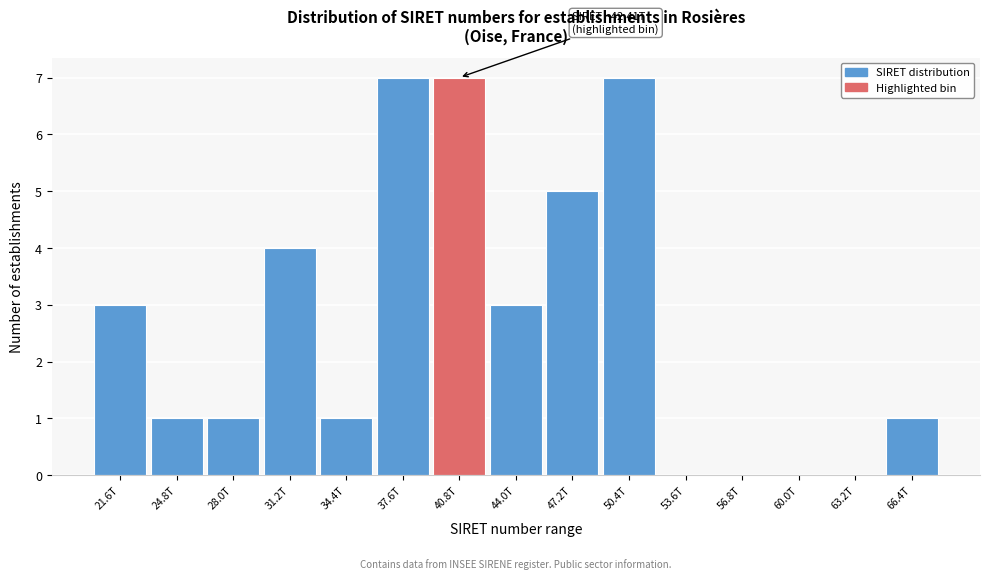

Reading left to right, list all the values displayed in this chart.

21.6T=3	24.8T=1	28.0T=1	31.2T=4	34.4T=1	37.6T=7	40.8T=7	44.0T=3	47.2T=5	50.4T=7	53.6T=0	56.8T=0	60.0T=0	63.2T=0	66.4T=1